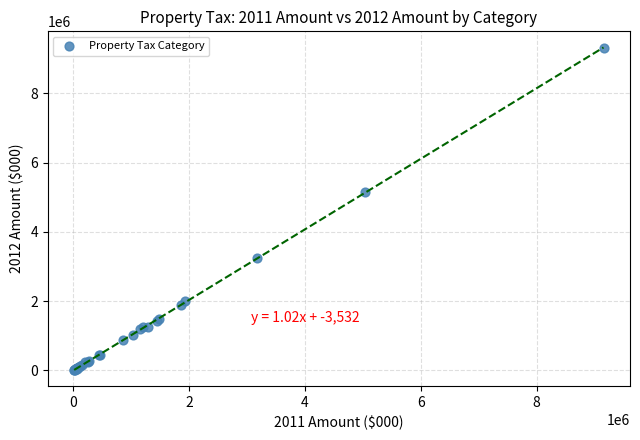

What Y value in the scatter plot is closest to 4658700?

5145839.5